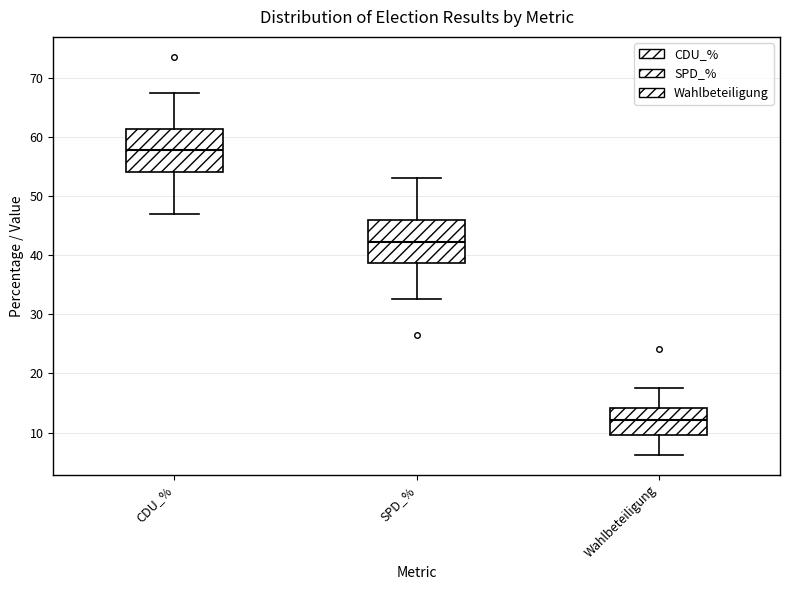

Which box has the highest median line?

CDU_%